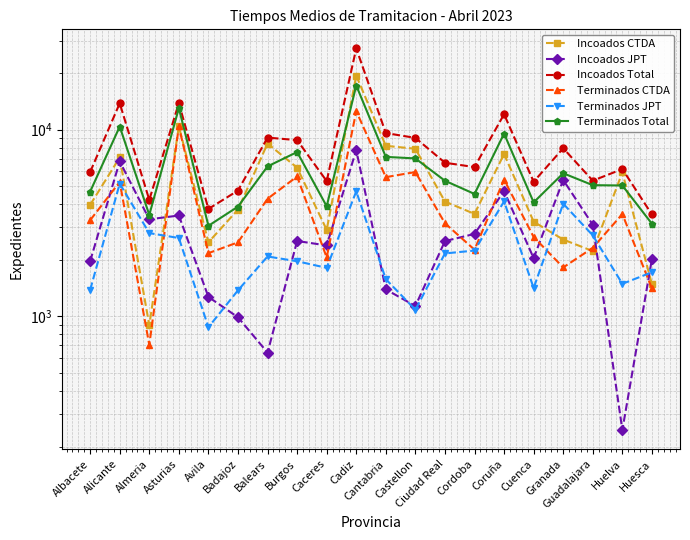

Where does the Incoados JPT series first go above 2529?

Alicante